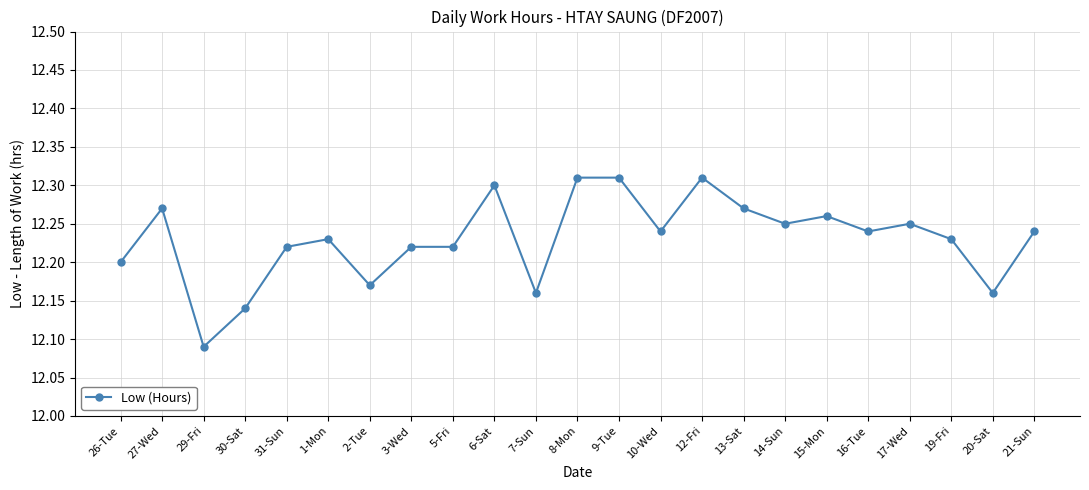

At which category does the data reach its first local peak?

27-Wed